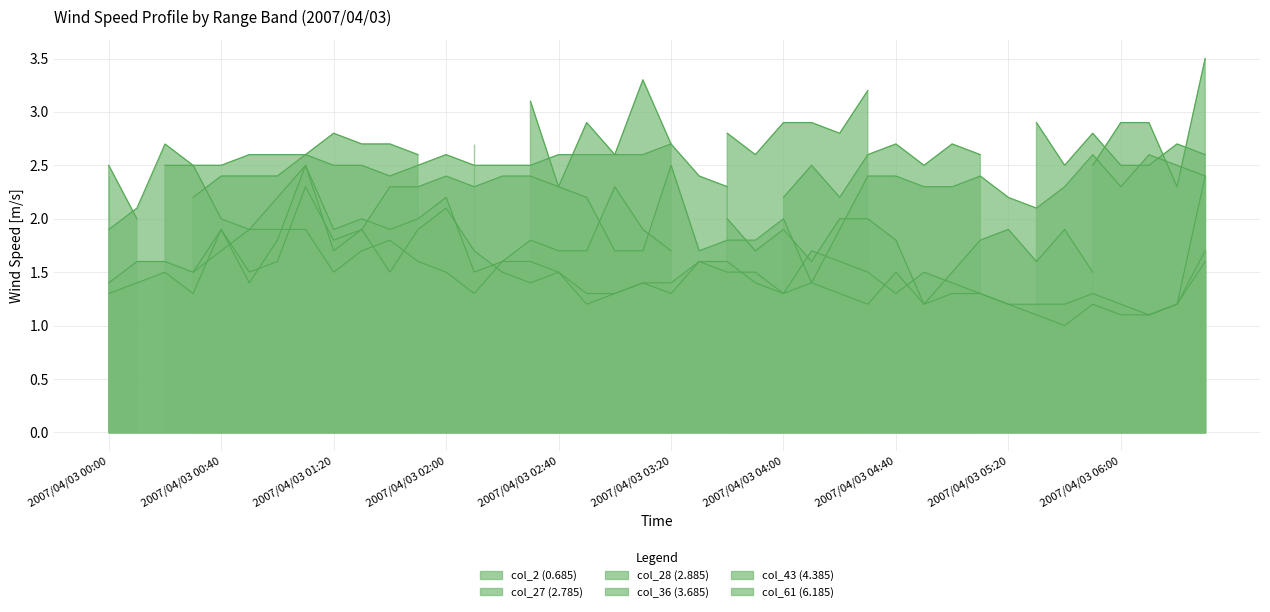

What position from the left is 2007/04/03 05:40?

35